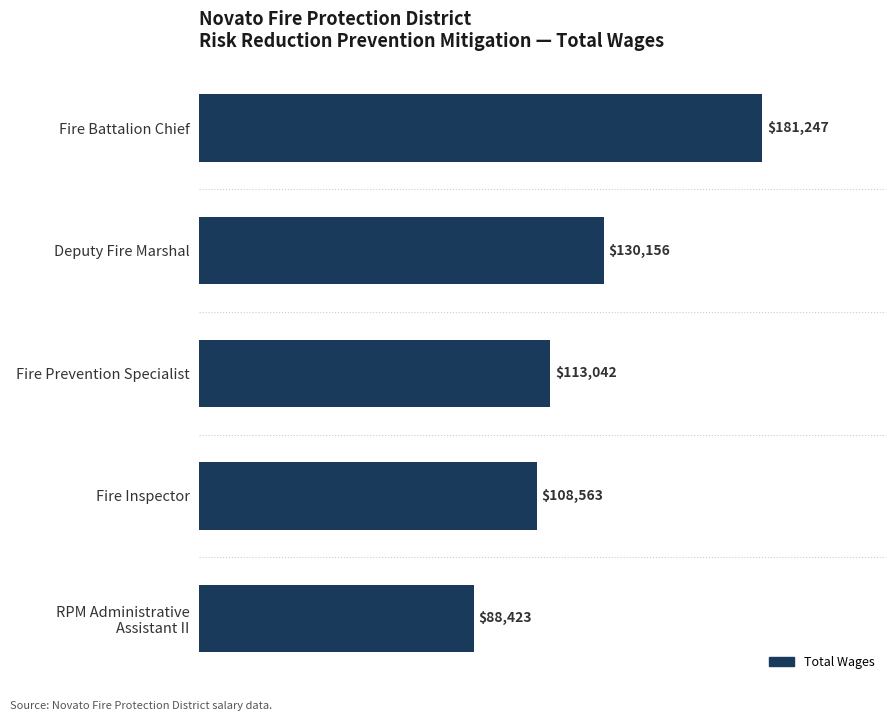

What is the average value?

124286